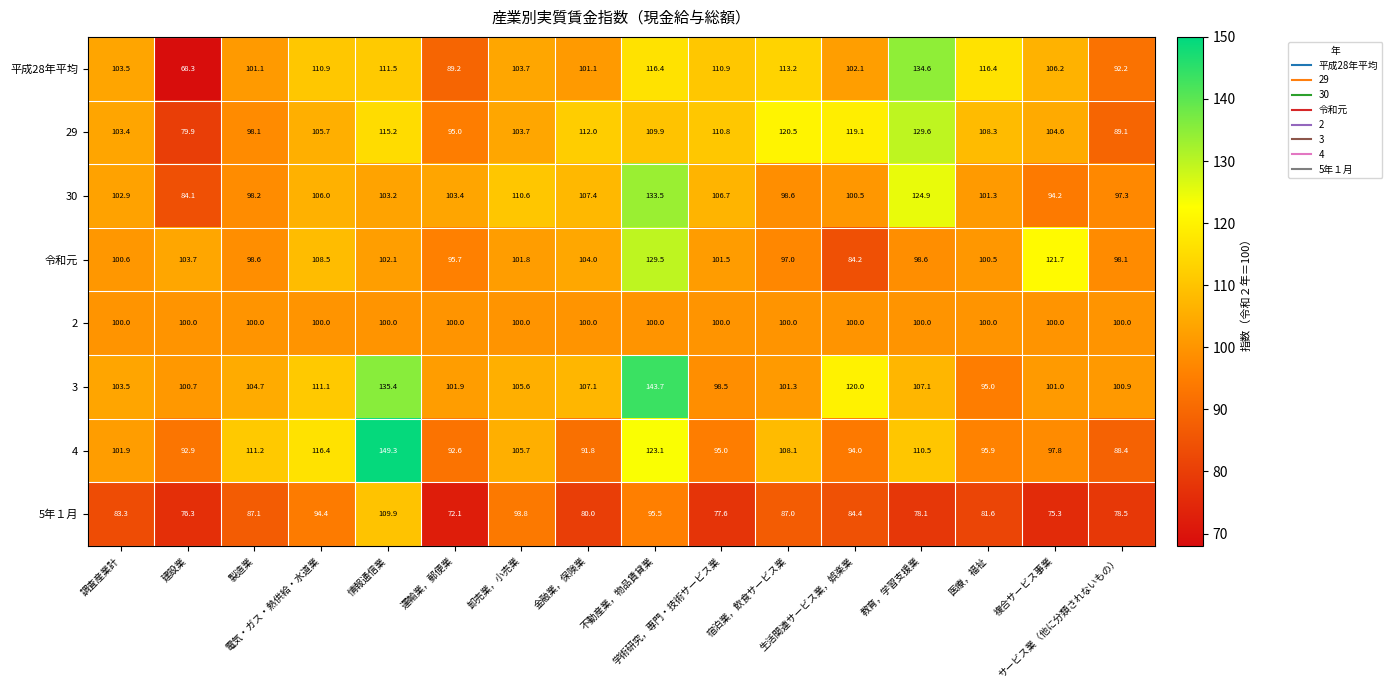

What is the maximum value shown in the chart?

149.3